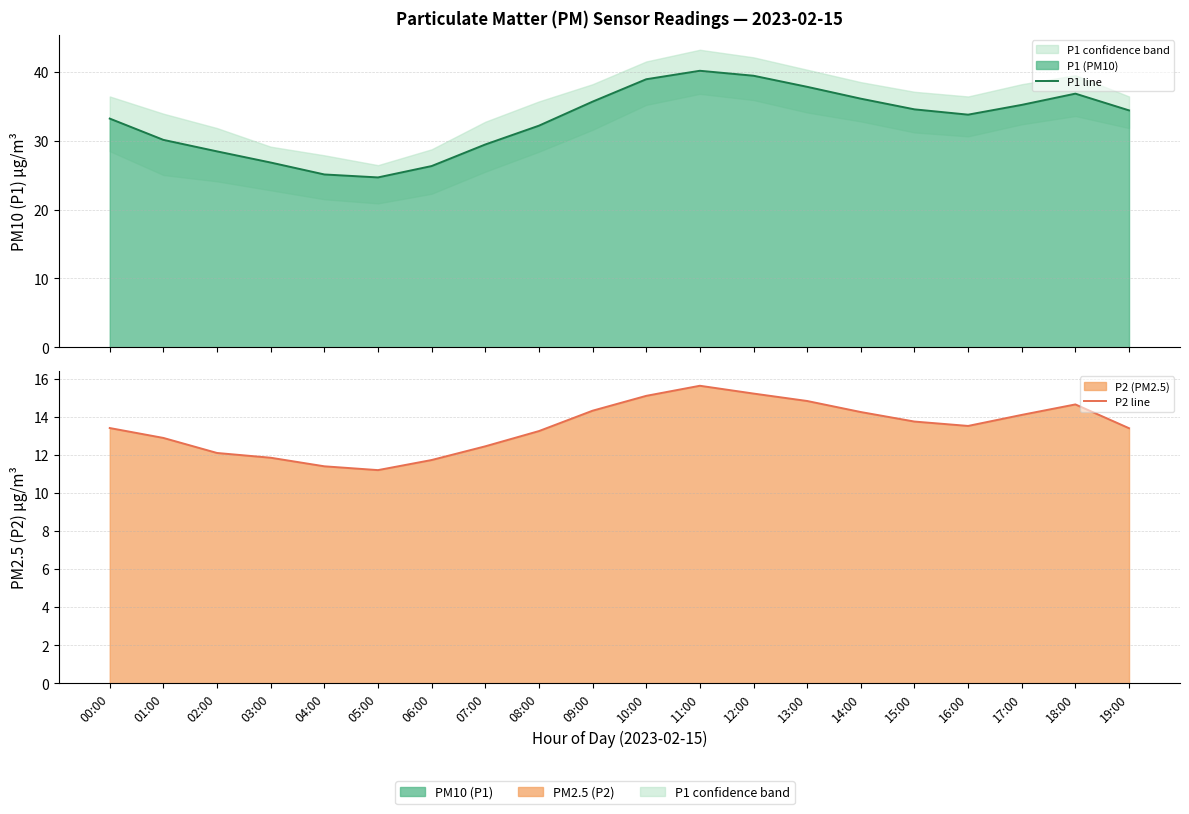

True or false: P1 line and P2 line cross at least once.

False